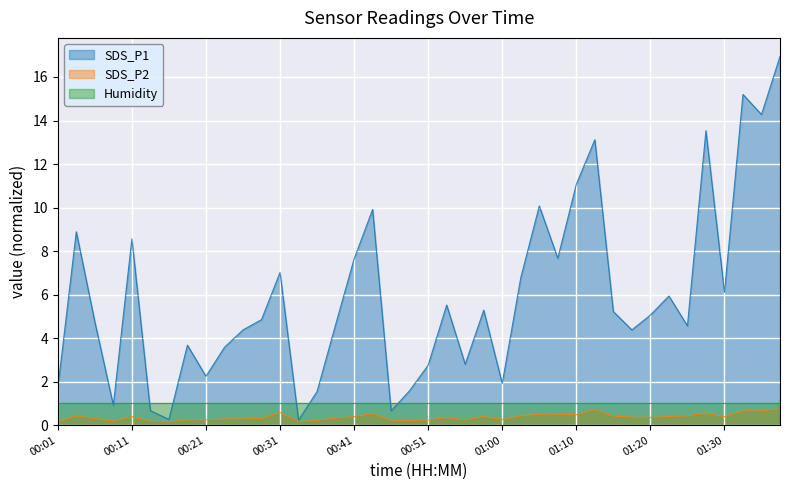

Between 00:34 and 01:35, which series saw the biggest shift?

SDS_P1